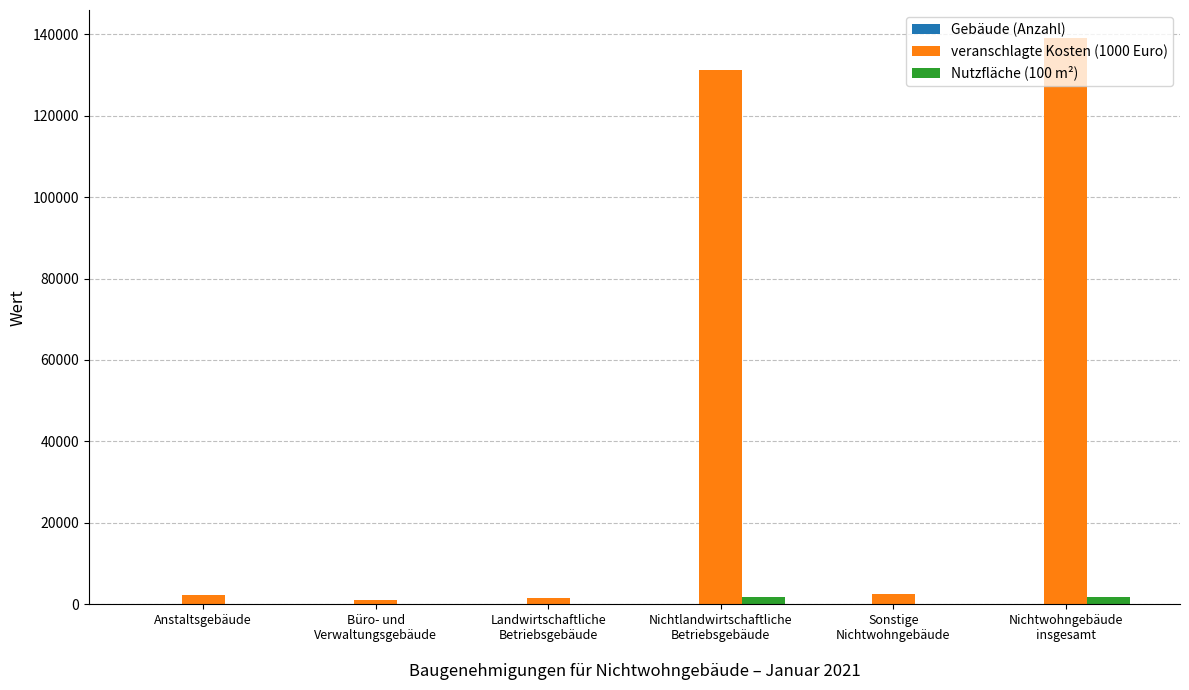

At which label does veranschlagte Kosten (1000 Euro) first exceed 2645?

Nichtlandwirtschaftliche
Betriebsgebäude